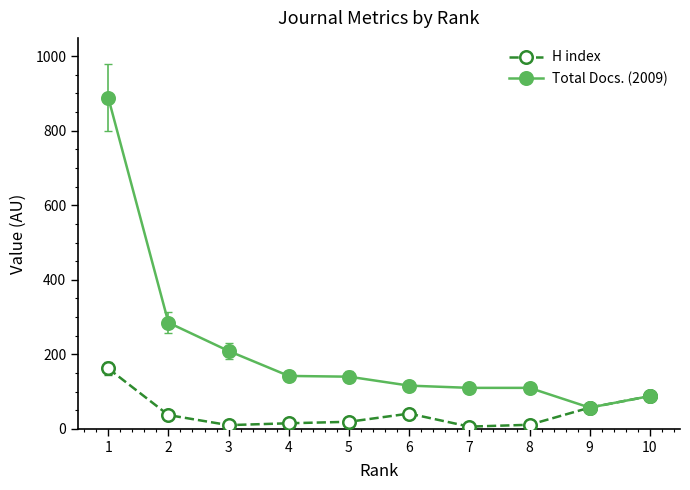

What is the average value of the Total Docs. (2009) series?

215